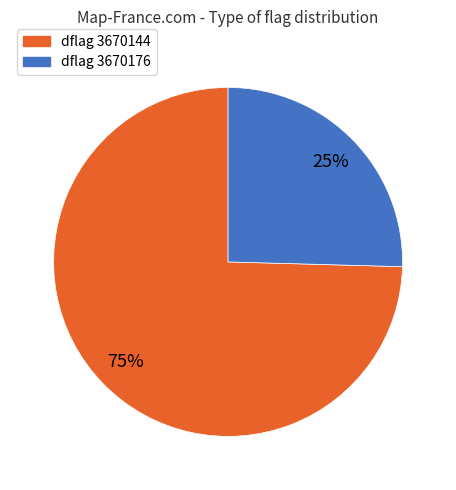

To the nearest percent, what is the average slice percentage?

50%